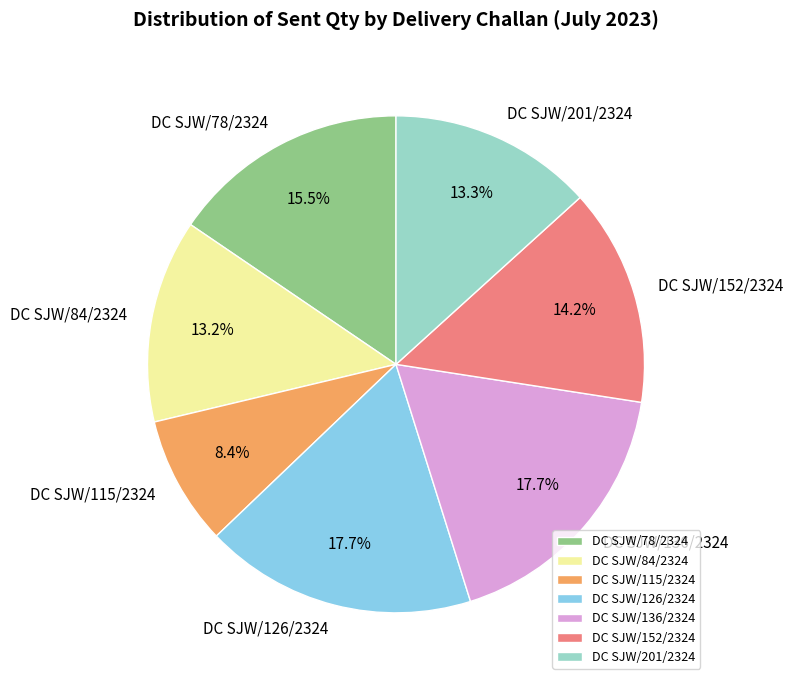

Count the number of slices in the pie.

7